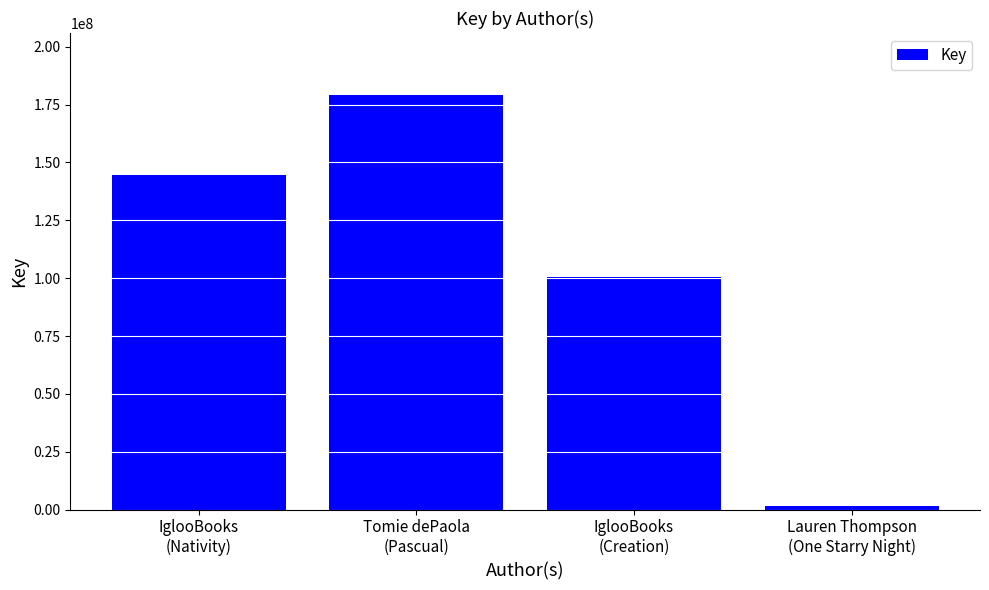

What is the value of the 1st bar from the left?

144532423